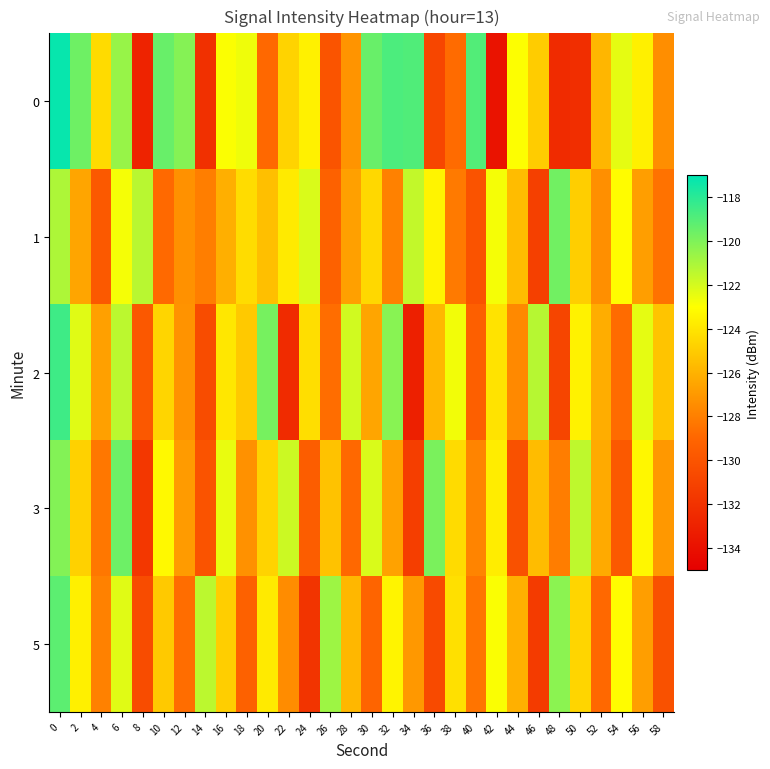

How many data points does each series have?

30